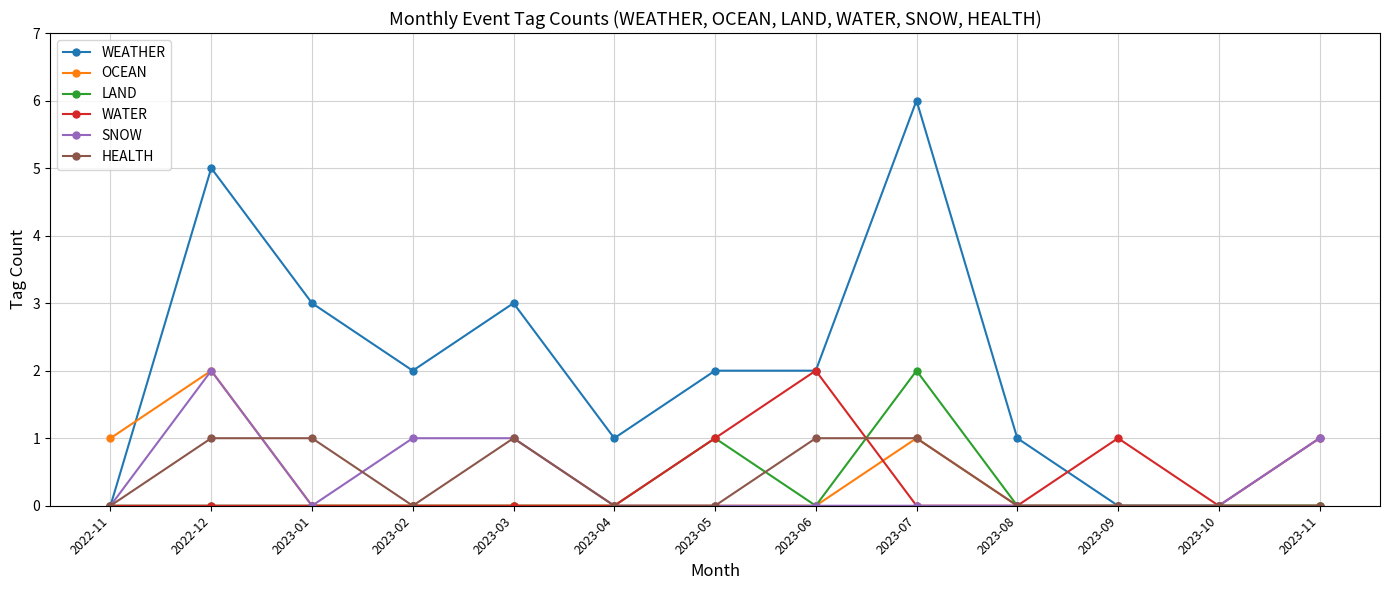

How many distinct data groups are displayed?

6